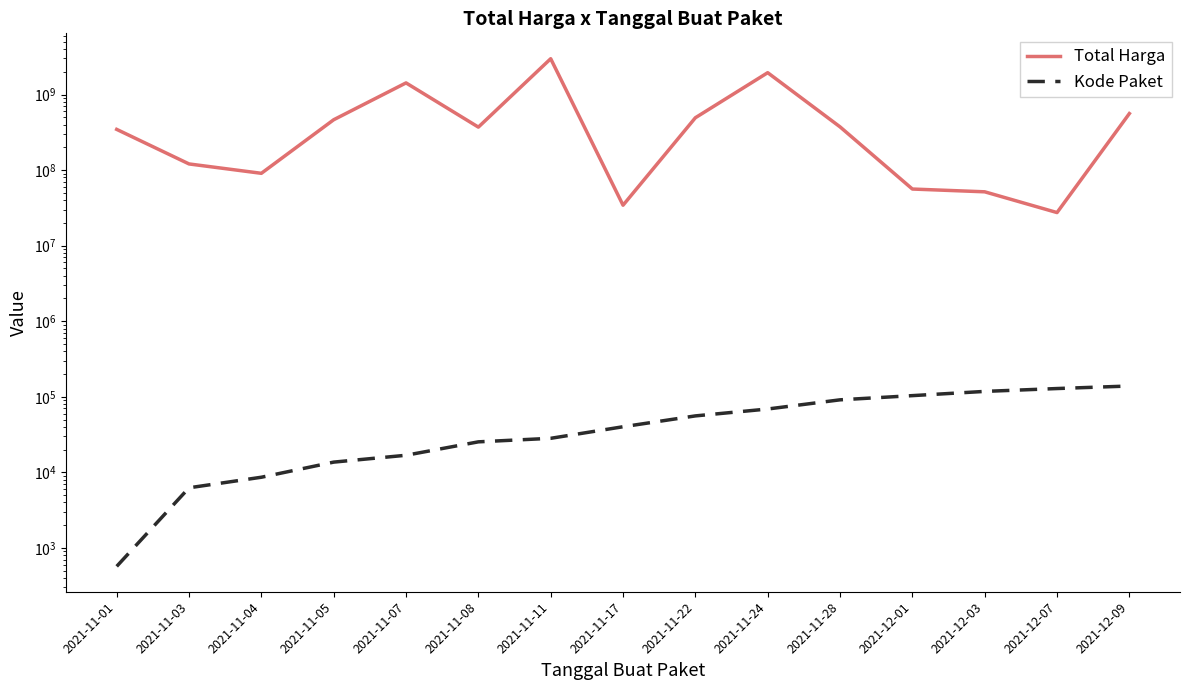

Is this an area chart (filled region under the line)?

No